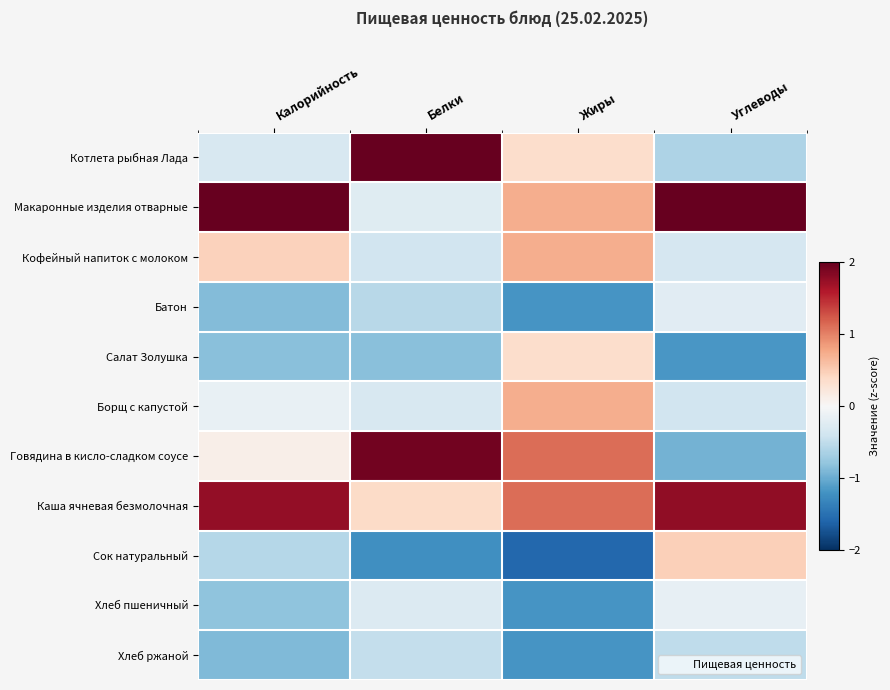

Reading right to left, transcribe all the data shown in this chart.

Котлета рыбная Лада: Углеводы=-0.6	Жиры=0.3	Белки=2.0	Калорийность=-0.3
Макаронные изделия отварные: Углеводы=2.1	Жиры=0.7	Белки=-0.2	Калорийность=2.1
Кофейный напиток с молоком: Углеводы=-0.3	Жиры=0.7	Белки=-0.4	Калорийность=0.5
Батон: Углеводы=-0.2	Жиры=-1.2	Белки=-0.6	Калорийность=-0.9
Салат Золушка: Углеводы=-1.2	Жиры=0.3	Белки=-0.8	Калорийность=-0.8
Борщ с капустой: Углеводы=-0.4	Жиры=0.7	Белки=-0.3	Калорийность=-0.2
Говядина в кисло-сладком соусе: Углеводы=-1.0	Жиры=1.1	Белки=1.9	Калорийность=0.1
Каша ячневая безмолочная: Углеводы=1.8	Жиры=1.1	Белки=0.4	Калорийность=1.8
Сок натуральный: Углеводы=0.5	Жиры=-1.6	Белки=-1.2	Калорийность=-0.6
Хлеб пшеничный: Углеводы=-0.2	Жиры=-1.2	Белки=-0.3	Калорийность=-0.8
Хлеб ржаной: Углеводы=-0.5	Жиры=-1.2	Белки=-0.5	Калорийность=-0.9